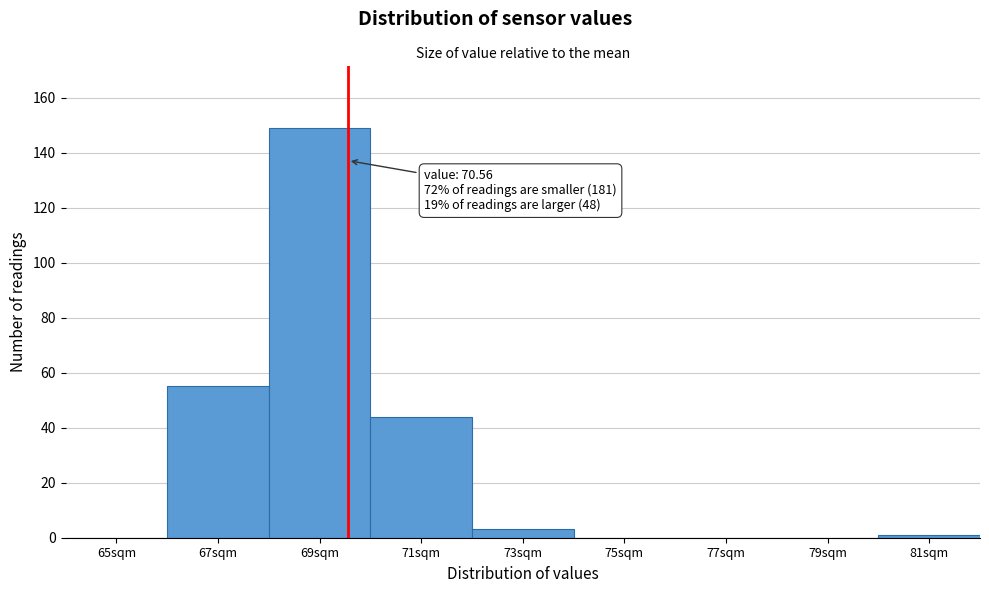

Reading left to right, what are all the values shown in this chart?

65sqm=0	67sqm=55	69sqm=149	71sqm=44	73sqm=3	75sqm=0	77sqm=0	79sqm=0	81sqm=1